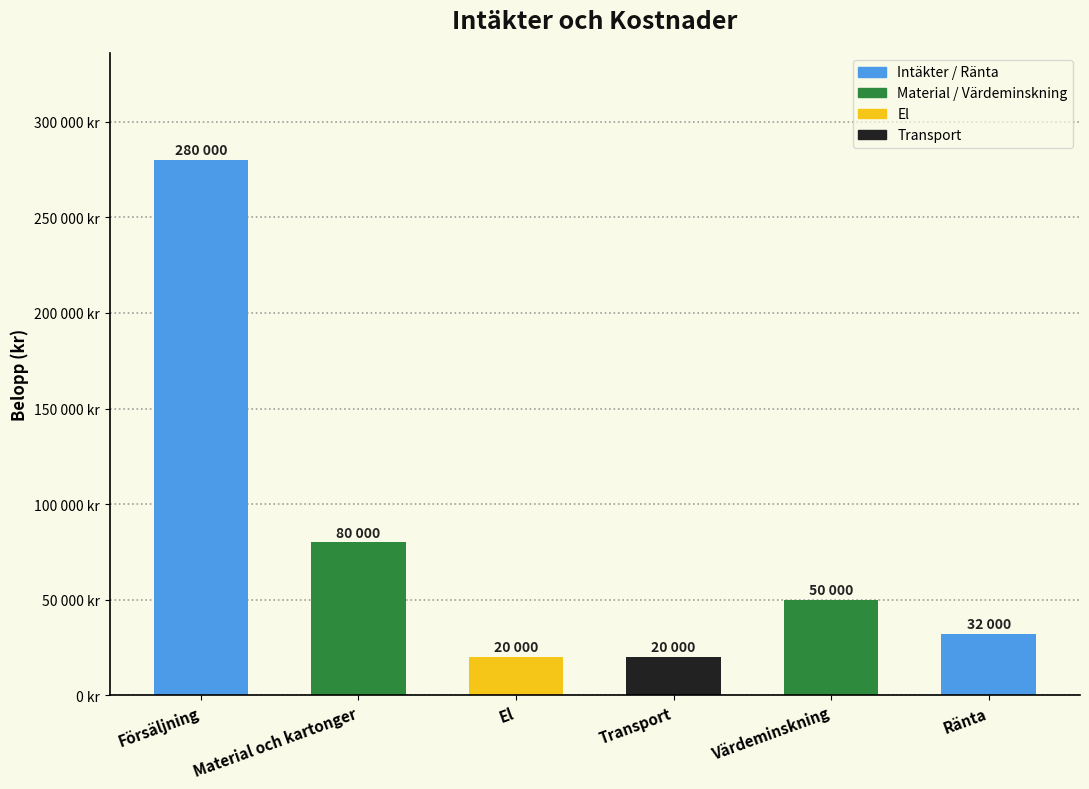

The value at El is 27455. True or false?

False